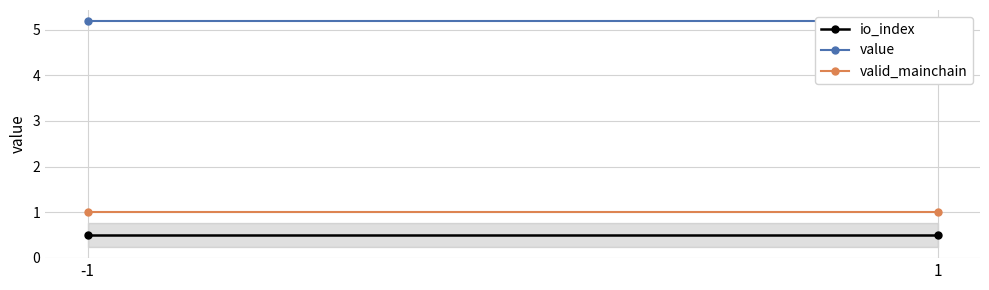

At 1, list the series in order from smallest to largest.

io_index, valid_mainchain, value